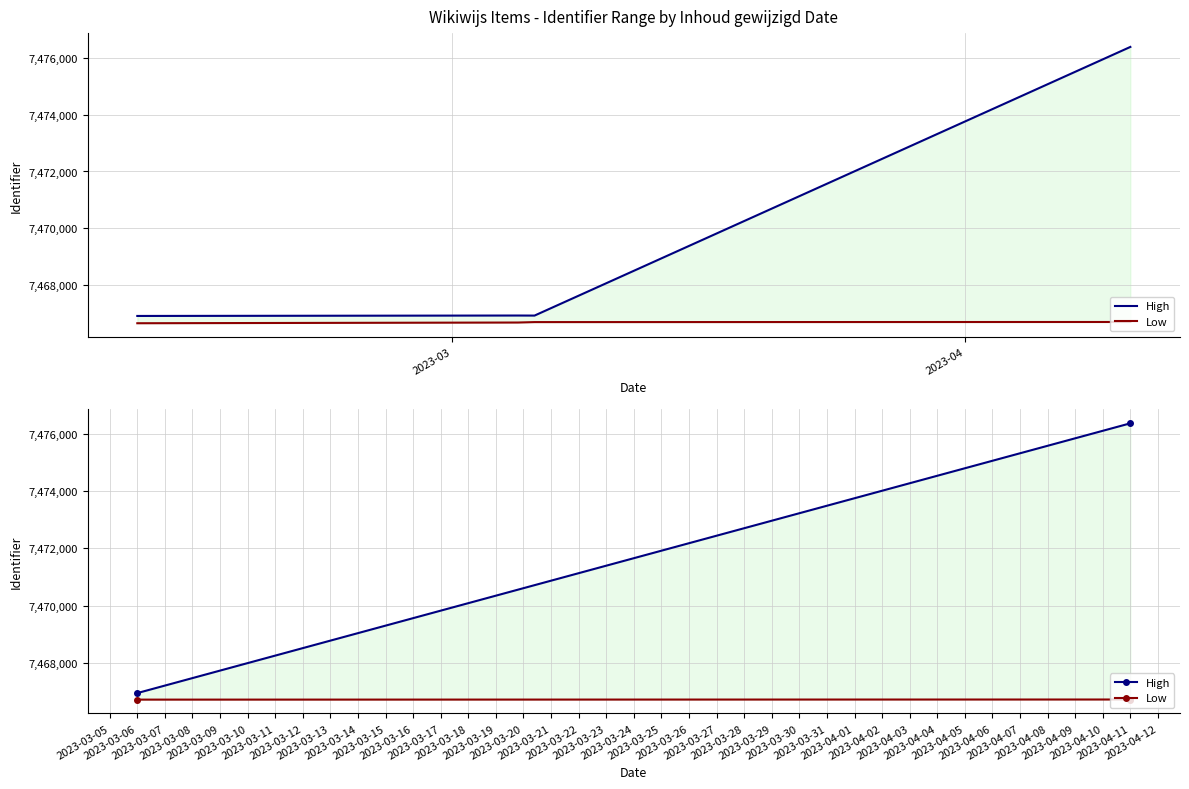

What are all the series names shown in the legend?

High, Low